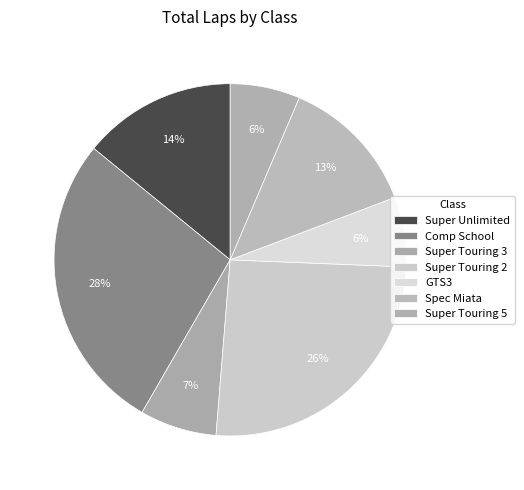

Is there a majority slice in this chart?

No